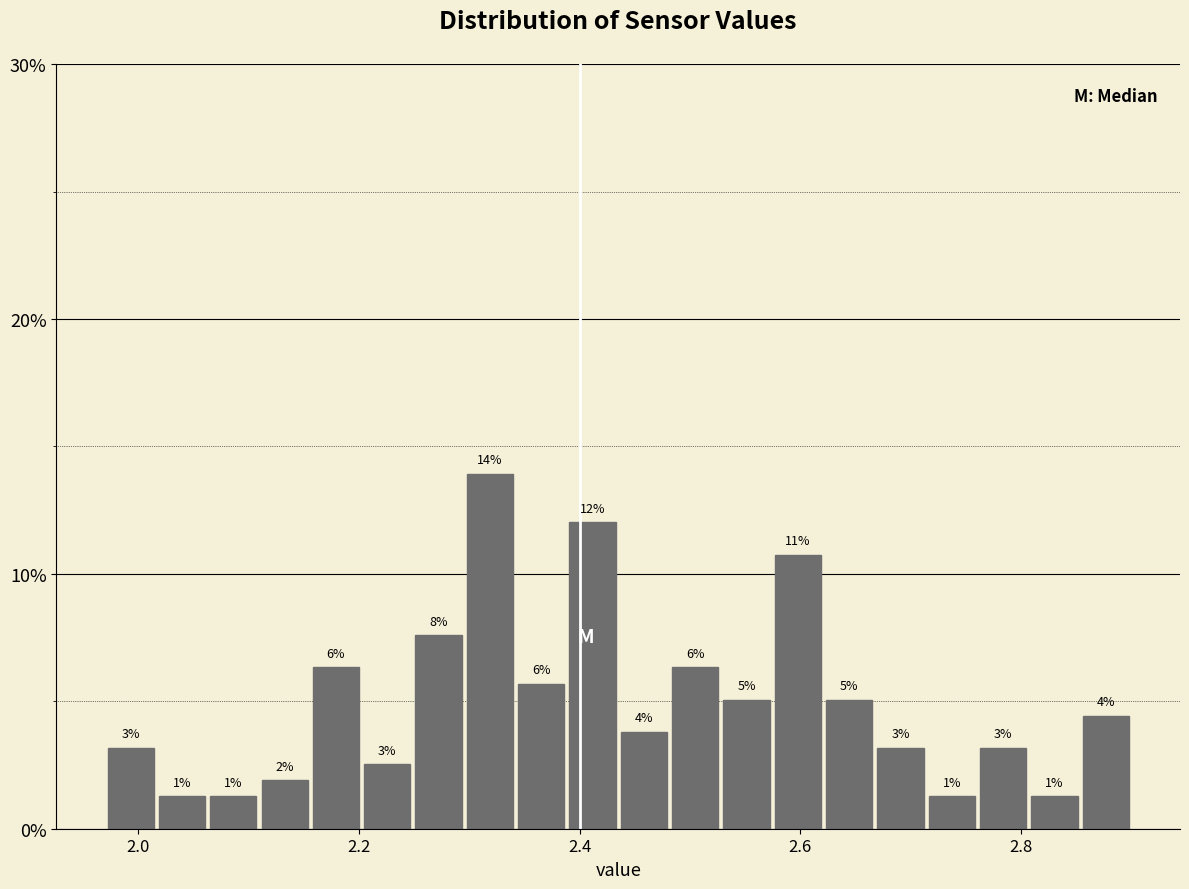

Around what value on the x-axis is the tallest bar? Give the approximate position of its centre, as read against the axis.

2.32